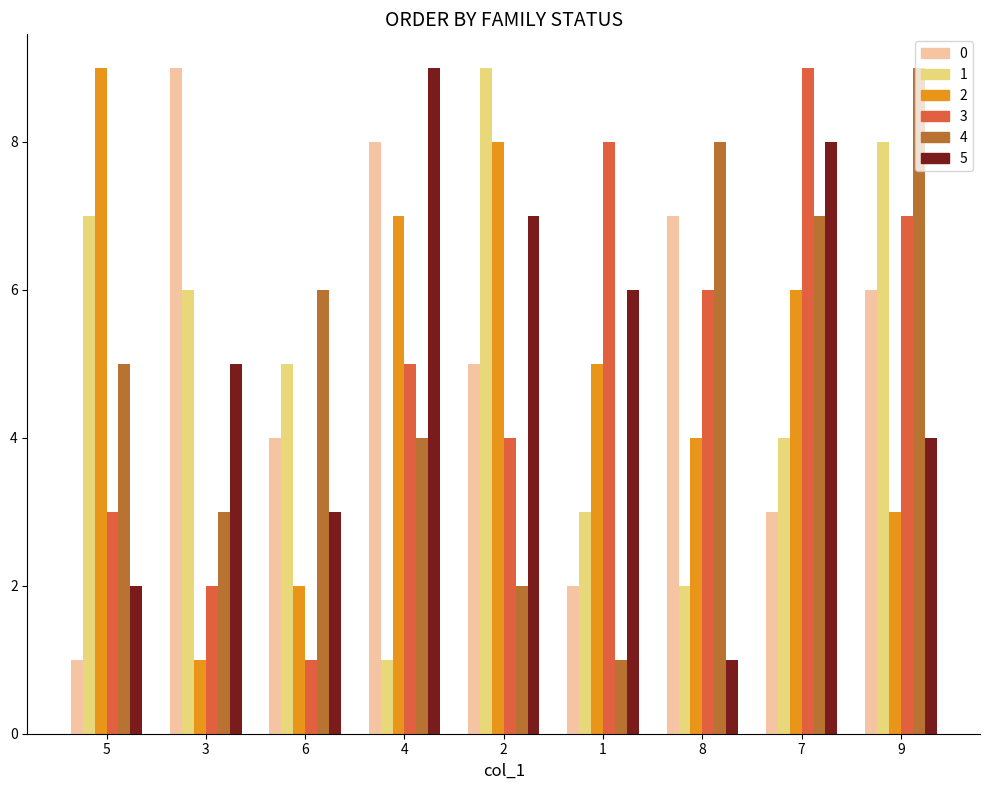

What is the maximum value shown in the chart?

9